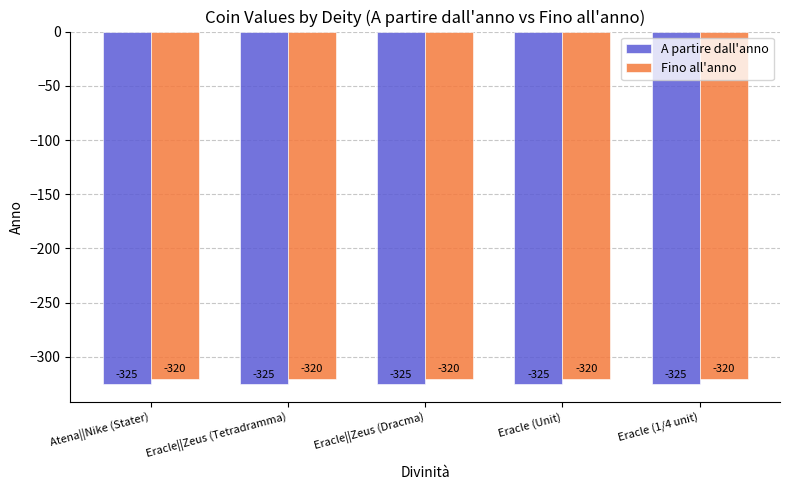

At how many categories does at least one series exceed -324?

5